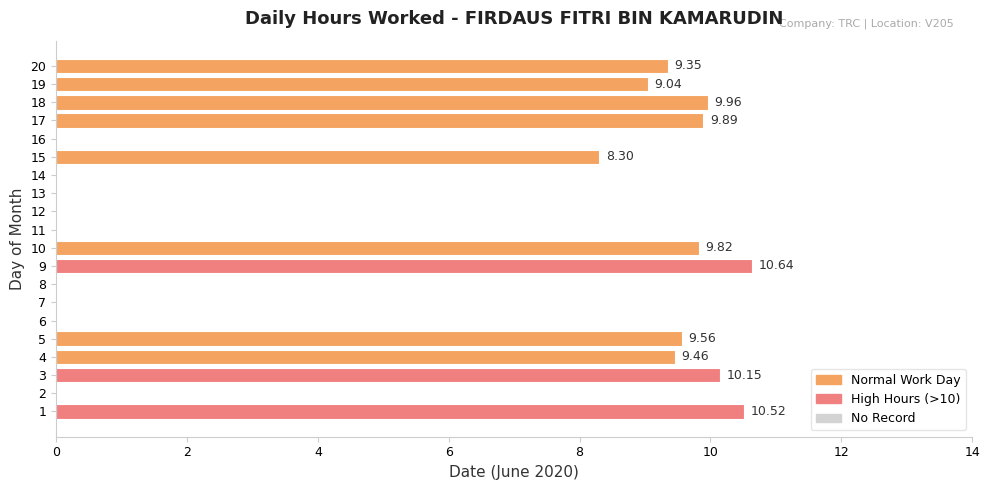

What is the change in value from 6 to 18?

+10.0